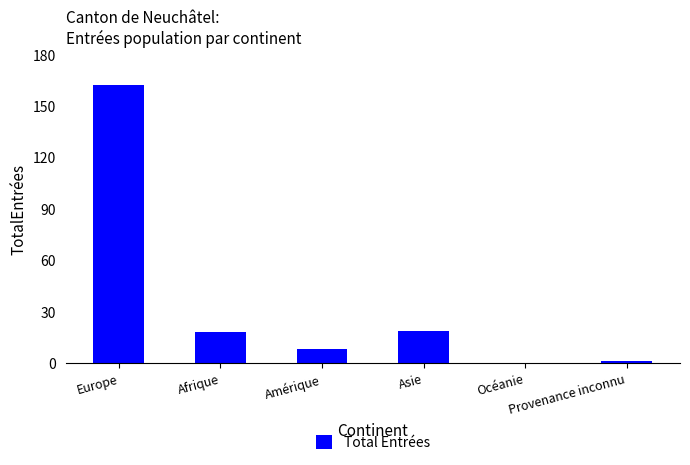

At which category does the chart reach its peak across all series?

Europe